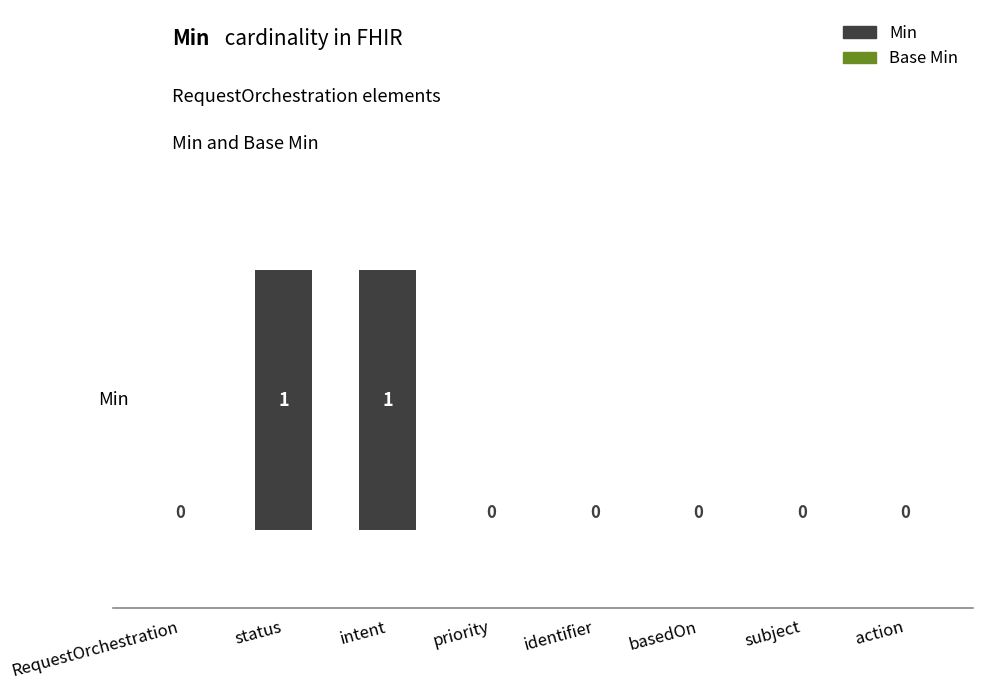

Reading left to right, list all the values displayed in this chart.

0	1	1	0	0	0	0	0